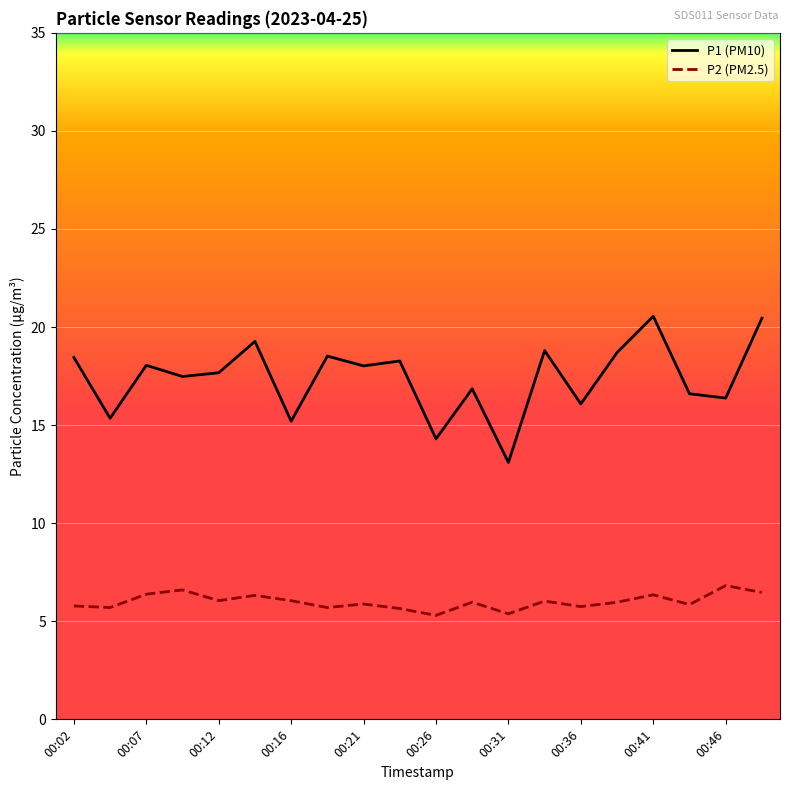

True or false: P1 (PM10) and P2 (PM2.5) cross at least once.

False